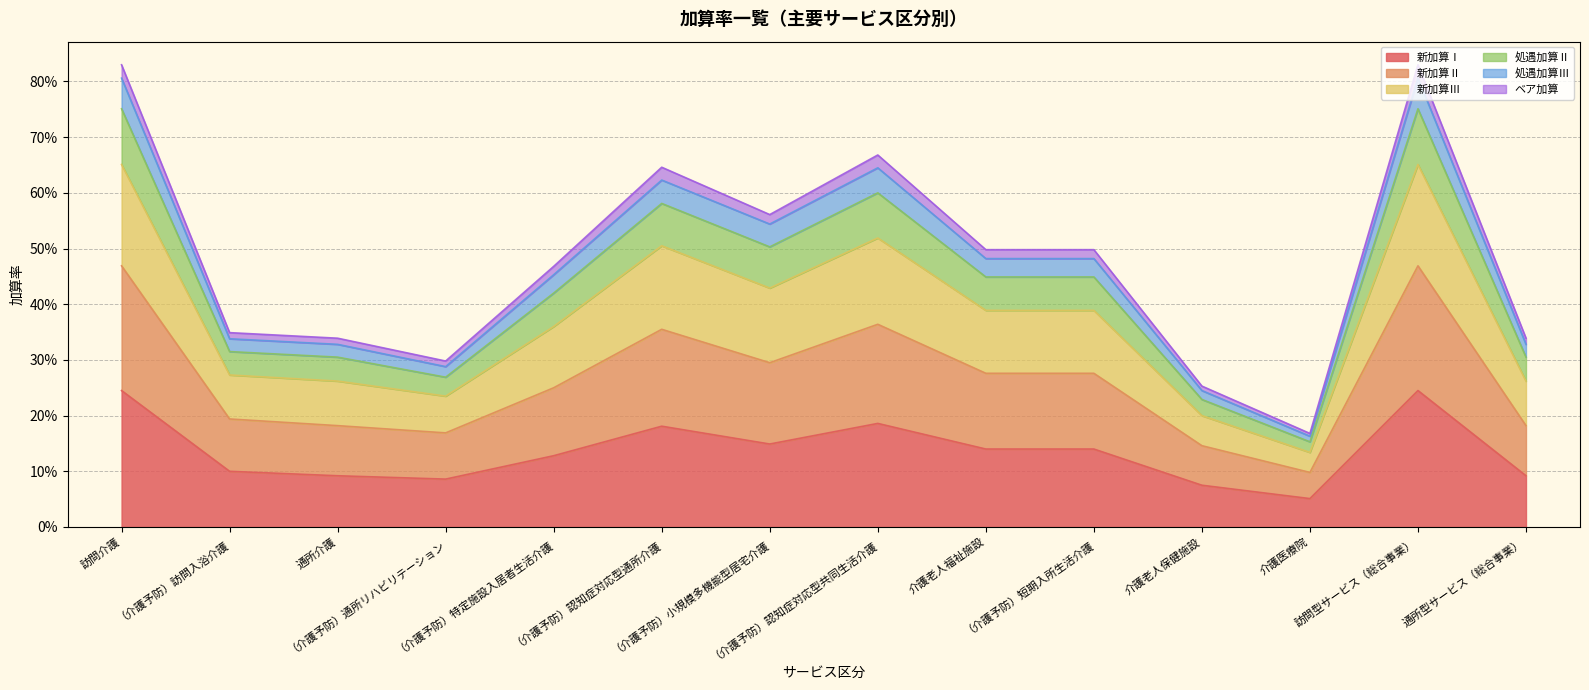

True or false: 新加算Ⅰ and 処遇加算Ⅲ cross at least once.

False